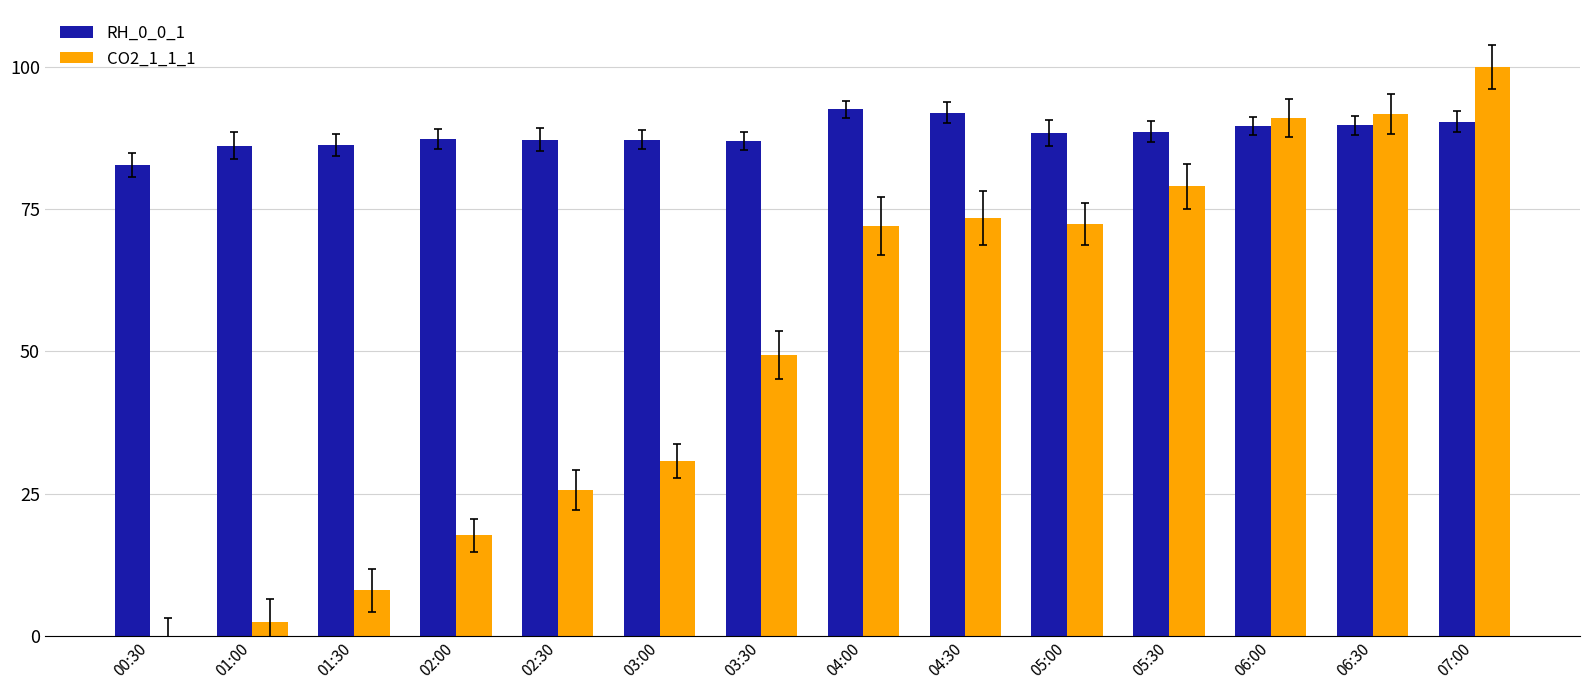

What is the sum of the RH_0_0_1 values at 02:30 and 01:00?

173.4